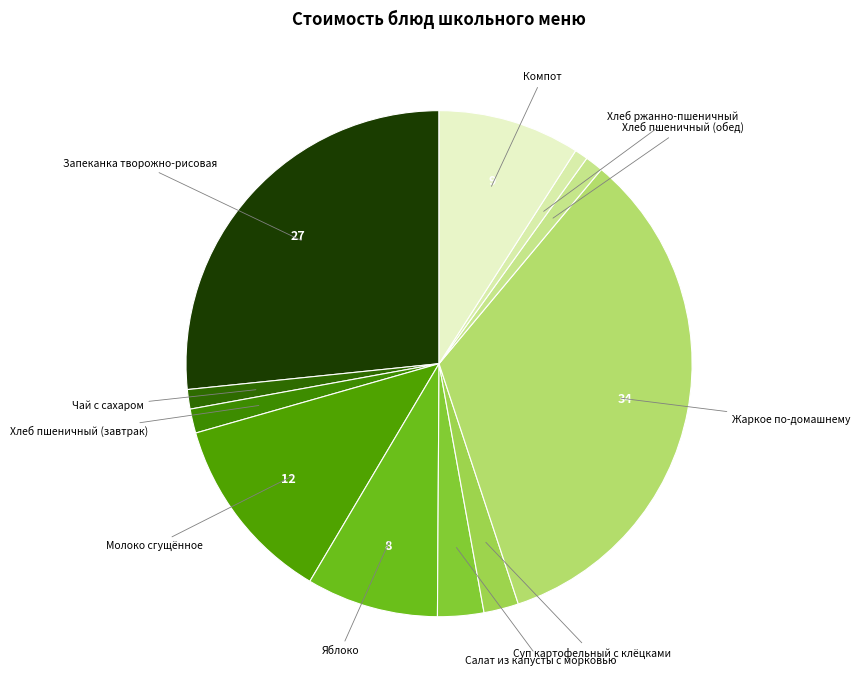

How many segments does this pie chart have?

11